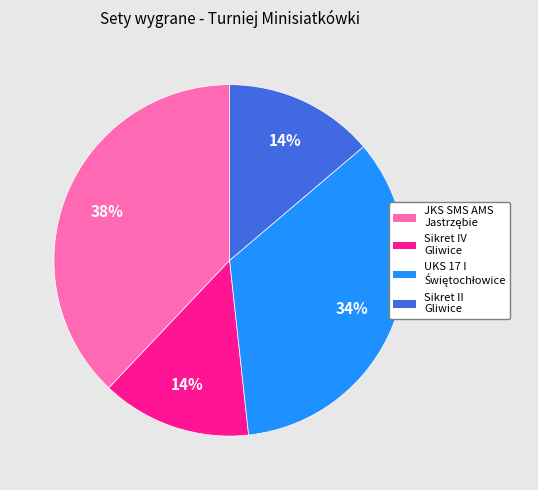

What percentage is the Sikret IV Gliwice slice, to the nearest percent?

14%